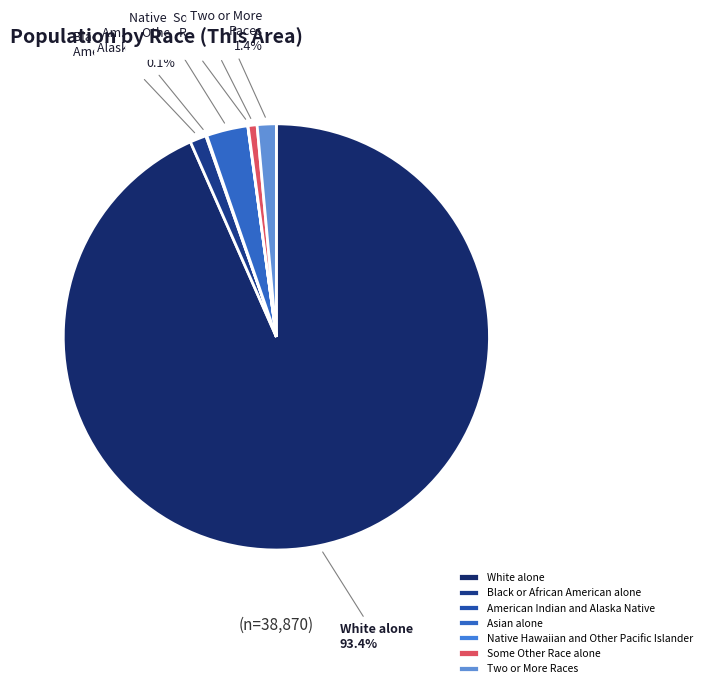

What is the change in value from White alone to Black or African American alone?

-35819